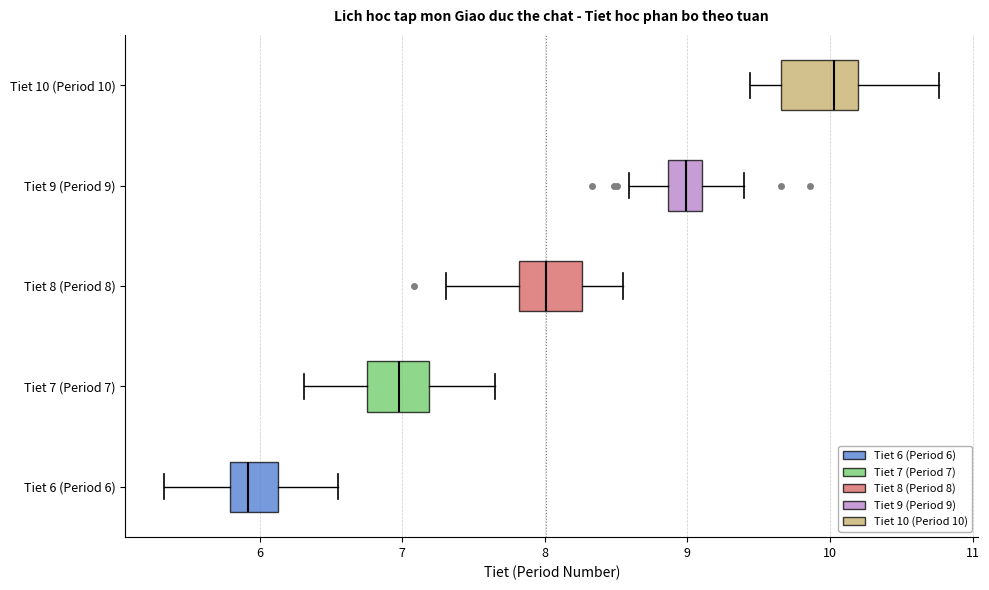

Where does the left whisker of the box for Tiet 8 (Period 8) end on the x-axis? The values are not printed on the chart, so give them approximately, as read against the axis.

7.3